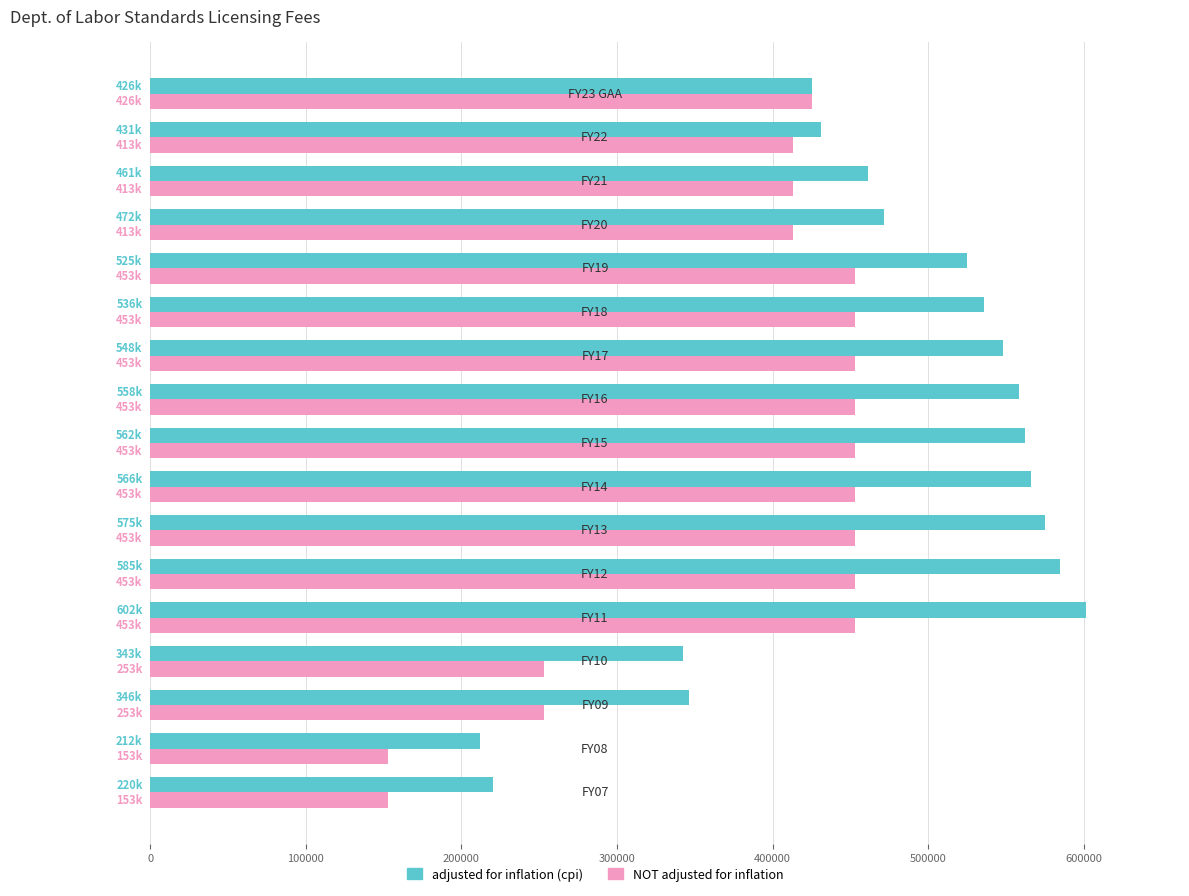

Which series has the largest range (max minus min)?

adjusted for inflation (cpi)